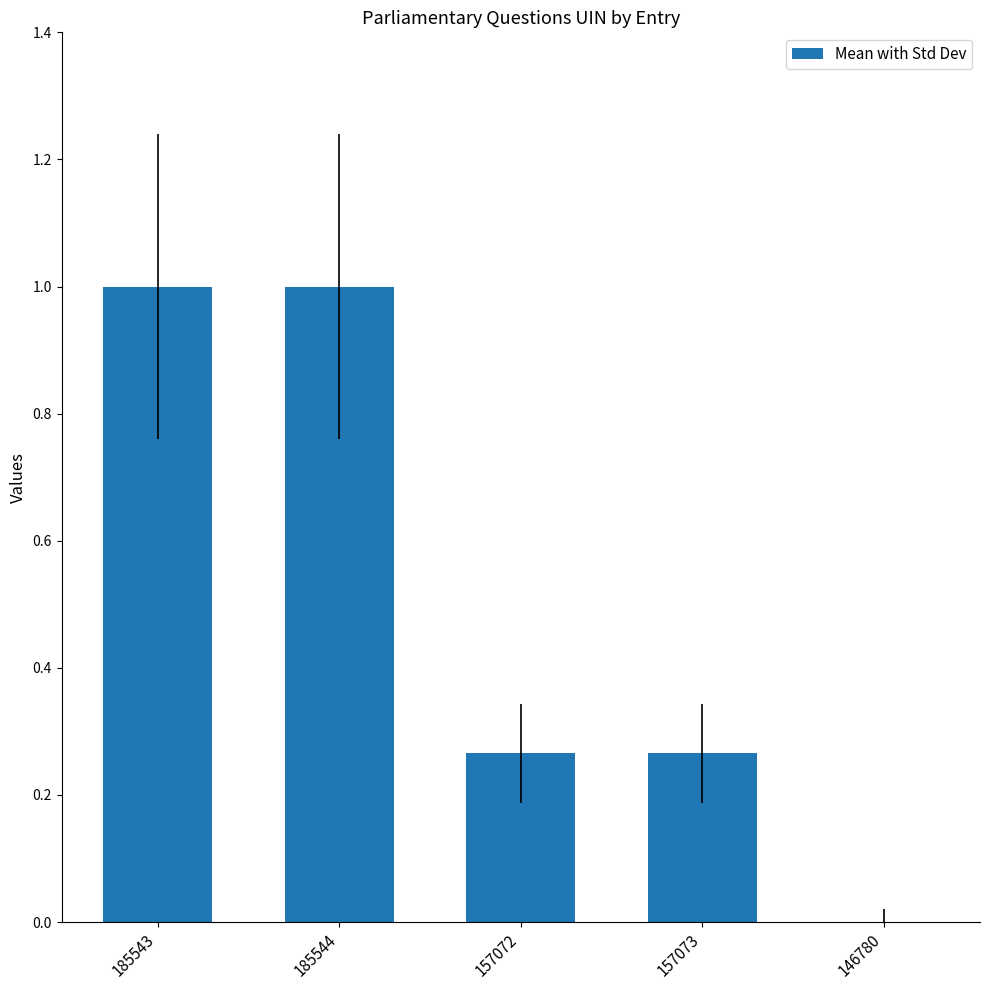

What is the change in value from 185544 to 157072?

-0.7